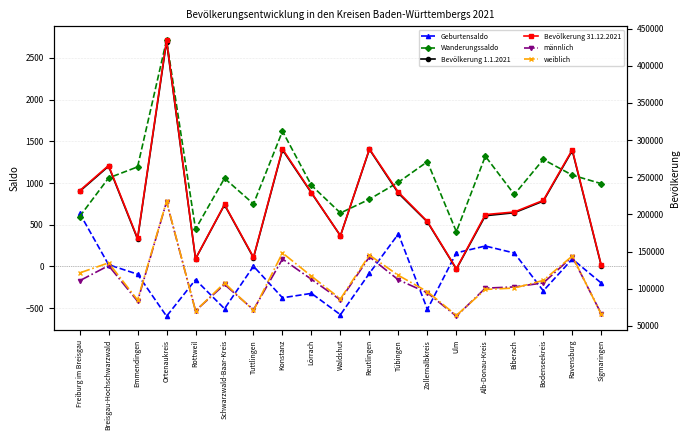

Reading left to right, what are all the values shown in this chart?

Geburtensaldo: Freiburg im Breisgau=638	Breisgau-Hochschwarzwald=21	Emmendingen=-93	Ortenaukreis=-597	Rottweil=-159	Schwarzwald-Baar-Kreis=-507	Tuttlingen=3	Konstanz=-376	Lörrach=-323	Waldshut=-579	Reutlingen=-82	Tübingen=390	Zollernalbkreis=-514	Ulm=163	Alb-Donau-Kreis=245	Biberach=161	Bodenseekreis=-293	Ravensburg=89	Sigmaringen=-199
Wanderungssaldo: Freiburg im Breisgau=598	Breisgau-Hochschwarzwald=1061	Emmendingen=1194	Ortenaukreis=2714	Rottweil=448	Schwarzwald-Baar-Kreis=1057	Tuttlingen=750	Konstanz=1622	Lörrach=972	Waldshut=641	Reutlingen=806	Tübingen=1010	Zollernalbkreis=1256	Ulm=417	Alb-Donau-Kreis=1322	Biberach=863	Bodenseekreis=1283	Ravensburg=1095	Sigmaringen=993
Bevölkerung 1.1.2021: Freiburg im Breisgau=230940	Breisgau-Hochschwarzwald=264867	Emmendingen=166862	Ortenaukreis=432580	Rottweil=140166	Schwarzwald-Baar-Kreis=212872	Tuttlingen=141682	Konstanz=286876	Lörrach=228842	Waldshut=171237	Reutlingen=287497	Tübingen=228471	Zollernalbkreis=189862	Ulm=126405	Alb-Donau-Kreis=198204	Biberach=202250	Bodenseekreis=217901	Ravensburg=285888	Sigmaringen=130946
Bevölkerung 31.12.2021: Freiburg im Breisgau=231848	Breisgau-Hochschwarzwald=265792	Emmendingen=167945	Ortenaukreis=434535	Rottweil=140446	Schwarzwald-Baar-Kreis=213385	Tuttlingen=142414	Konstanz=288097	Lörrach=229445	Waldshut=171249	Reutlingen=288158	Tübingen=229806	Zollernalbkreis=190545	Ulm=126949	Alb-Donau-Kreis=199732	Biberach=203244	Bodenseekreis=218885	Ravensburg=287011	Sigmaringen=131725
männlich: Freiburg im Breisgau=110660	Breisgau-Hochschwarzwald=131044	Emmendingen=83146	Ortenaukreis=216889	Rottweil=70361	Schwarzwald-Baar-Kreis=105679	Tuttlingen=71732	Konstanz=139966	Lörrach=112631	Waldshut=84942	Reutlingen=142900	Tübingen=111879	Zollernalbkreis=94483	Ulm=62943	Alb-Donau-Kreis=100725	Biberach=102385	Bodenseekreis=107741	Ravensburg=143027	Sigmaringen=66170
weiblich: Freiburg im Breisgau=121188	Breisgau-Hochschwarzwald=134748	Emmendingen=84799	Ortenaukreis=217646	Rottweil=70085	Schwarzwald-Baar-Kreis=107706	Tuttlingen=70682	Konstanz=148131	Lörrach=116814	Waldshut=86307	Reutlingen=145258	Tübingen=117927	Zollernalbkreis=96062	Ulm=64006	Alb-Donau-Kreis=99007	Biberach=100859	Bodenseekreis=111144	Ravensburg=143984	Sigmaringen=65555